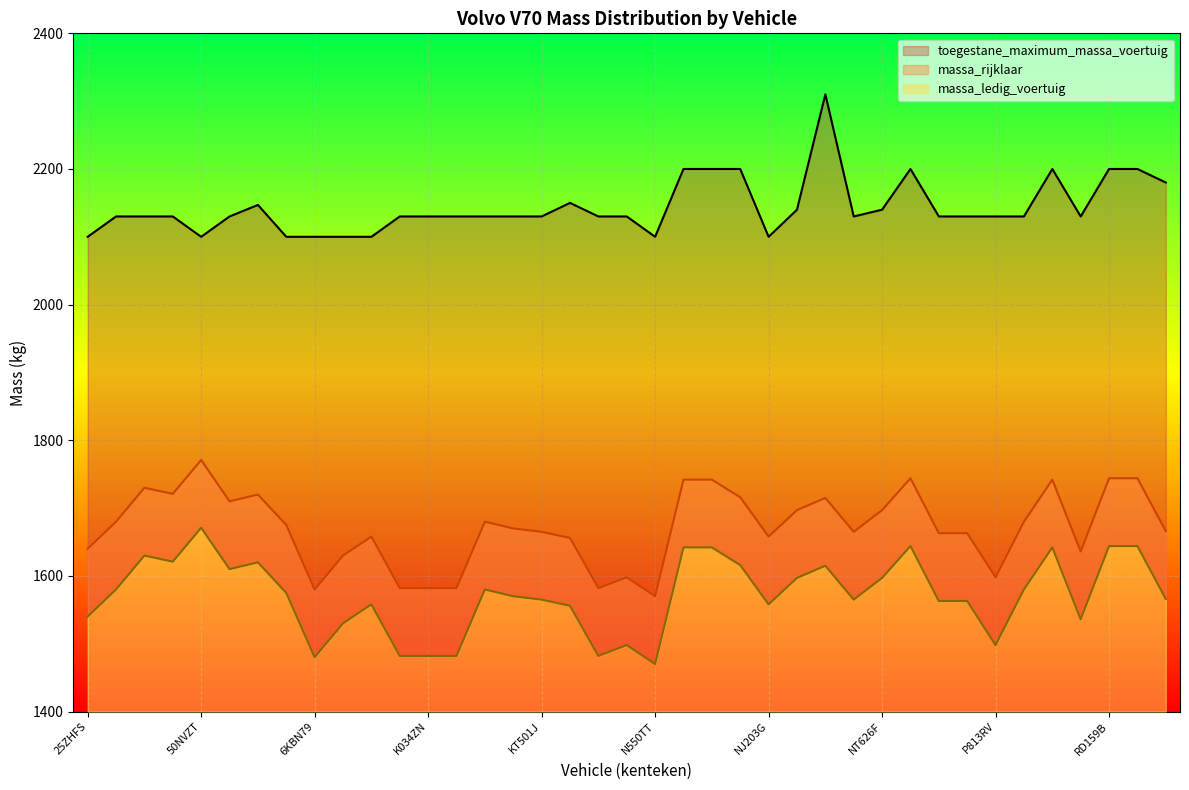

The toegestane_maximum_massa_voertuig series shows 1024 at 2SZG84. True or false?

False